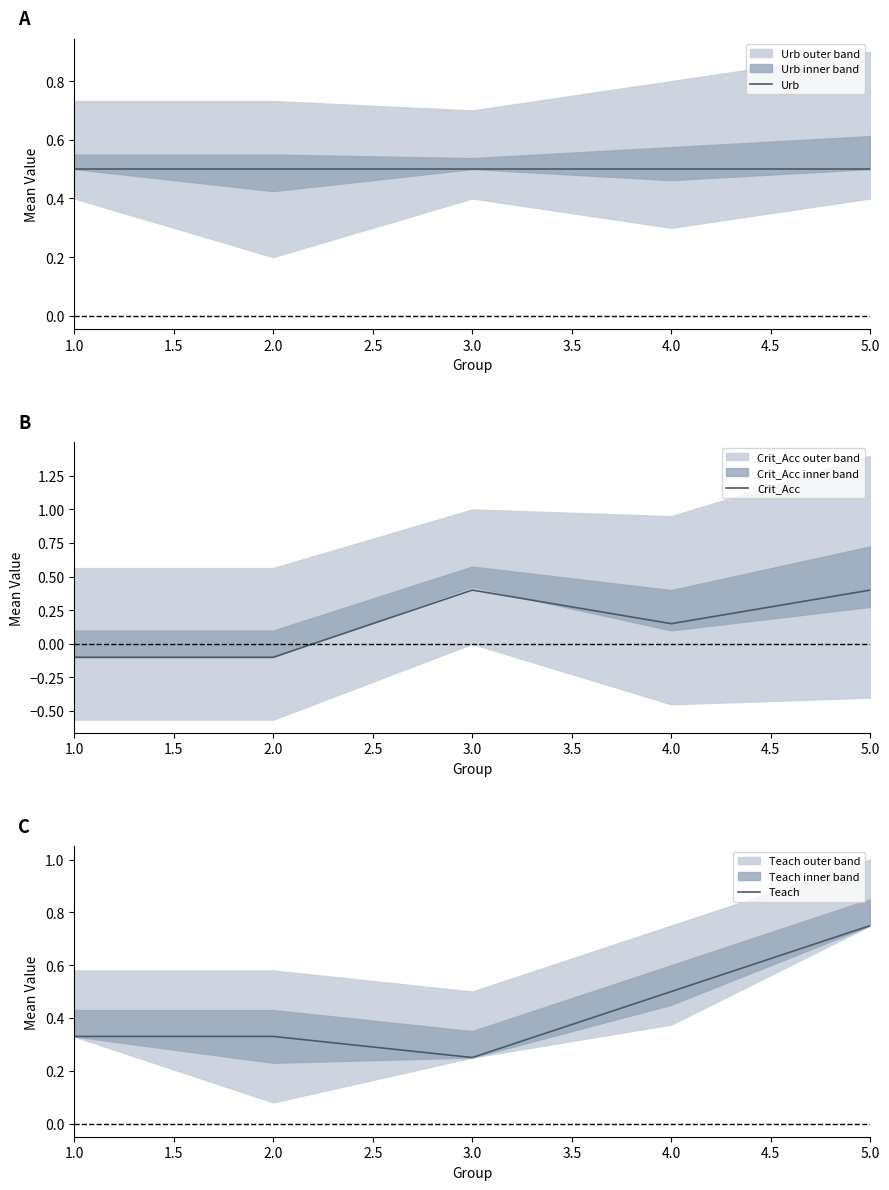

At how many categories does at least one series exceed 0?

5